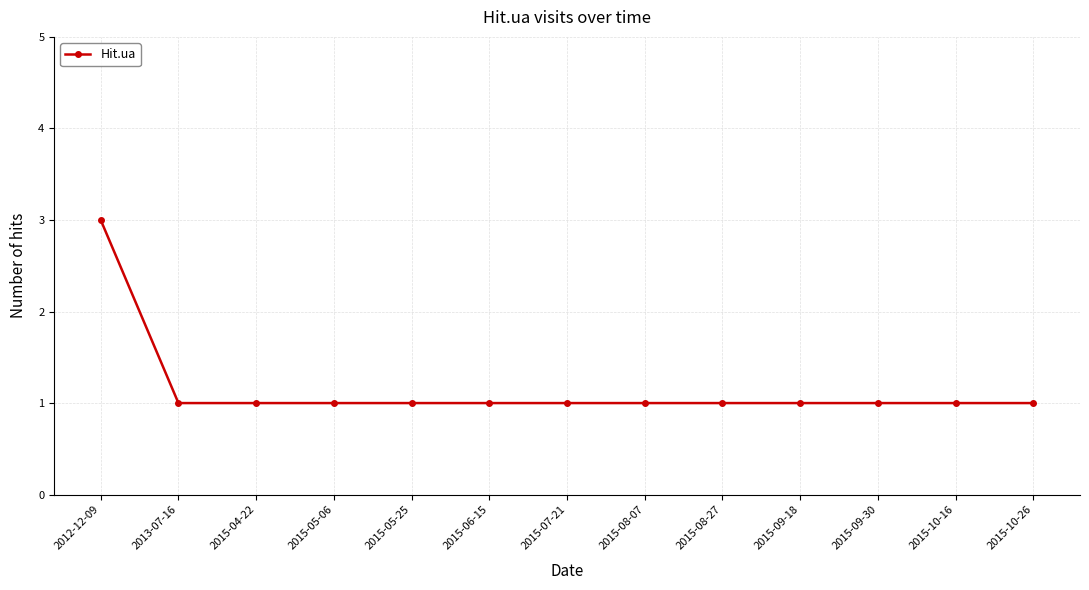

What is the greatest value displayed?

3